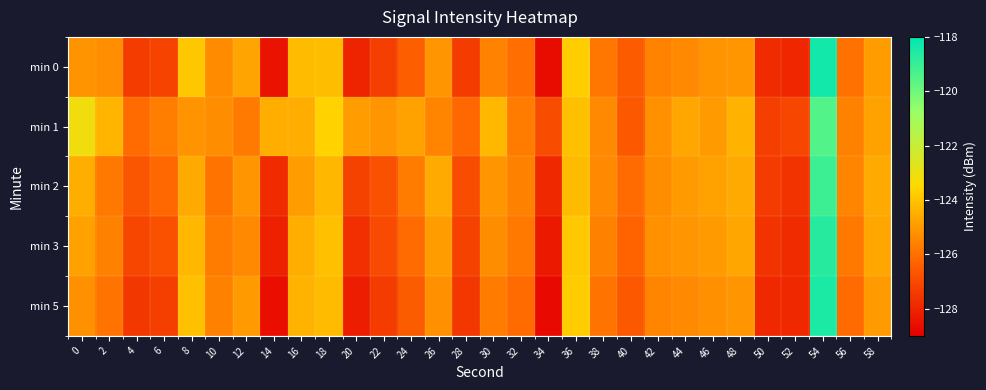

What is the minimum value shown in the chart?

-128.7